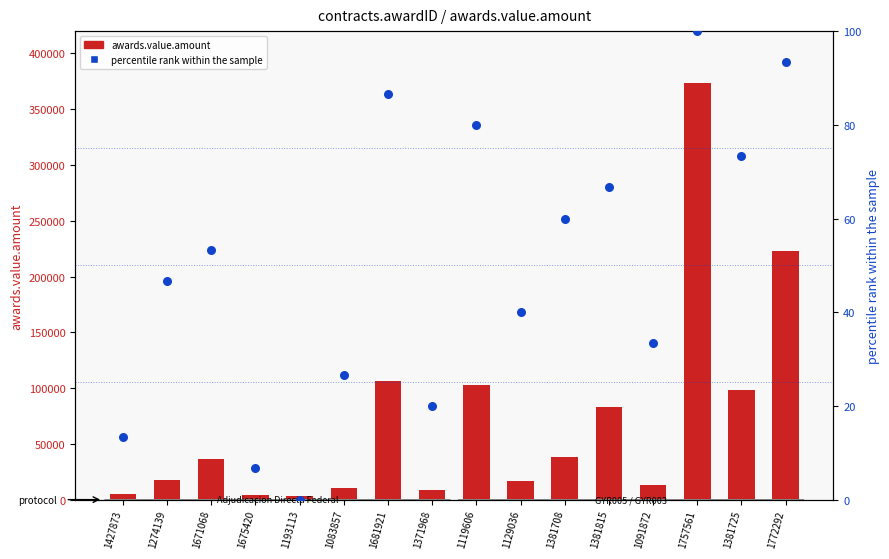

What are all the series names shown in the legend?

awards.value.amount, percentile rank within the sample